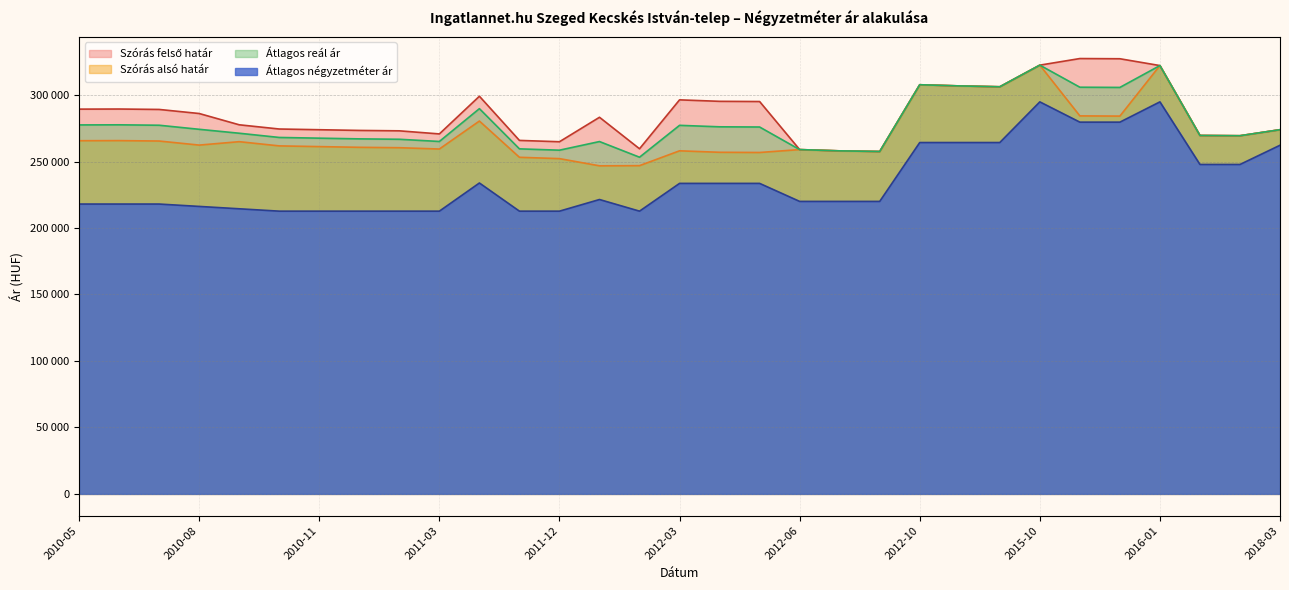

Is it true that Szórás felső határ equals 477641 at 2011-11?

False